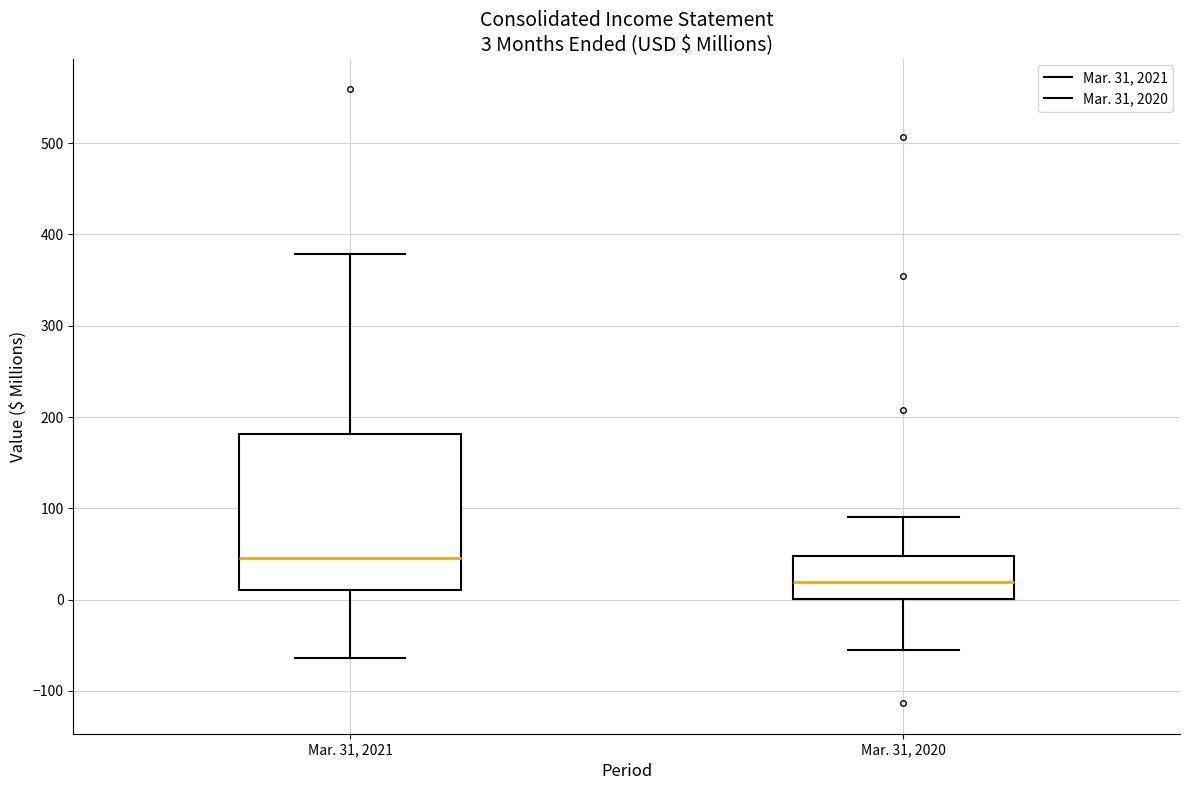

Which box has the highest median line?

Mar. 31, 2021